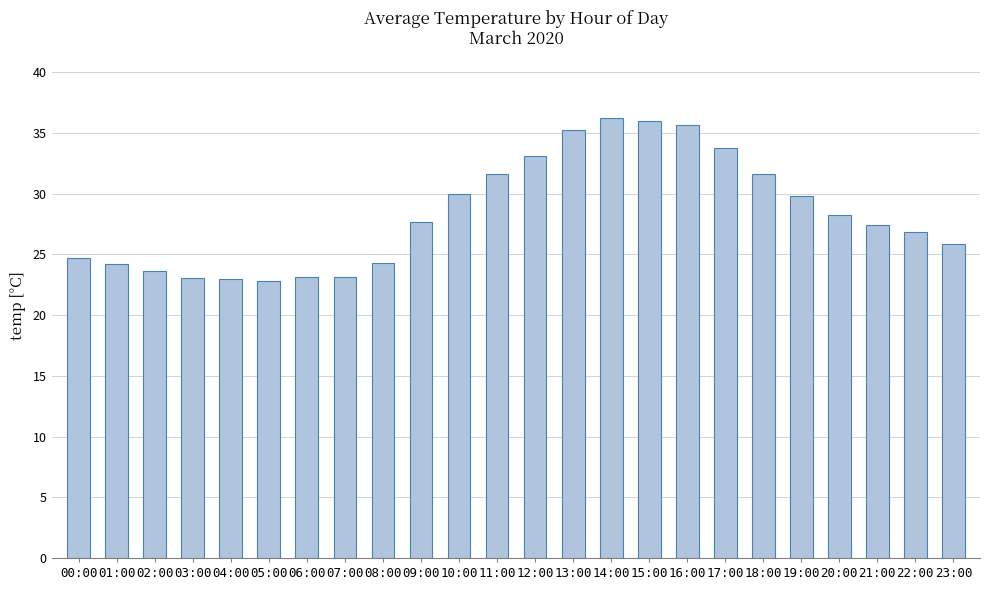

Does the chart contain any negative values?

No